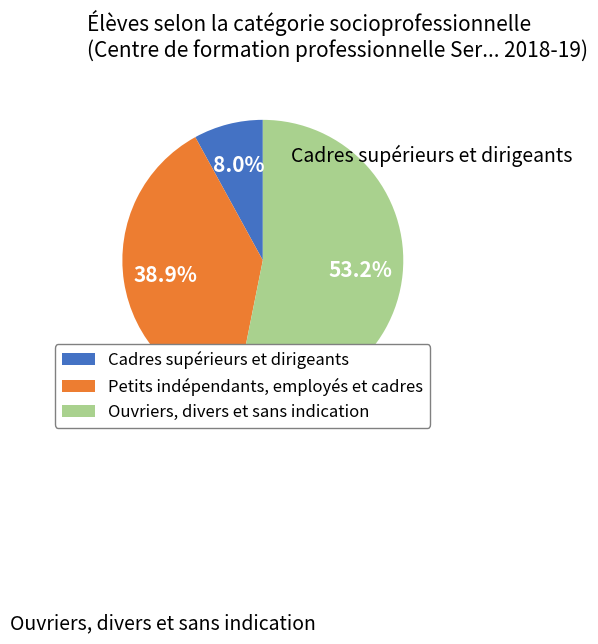

The Cadres supérieurs et dirigeants slice represents 17% of the pie. True or false?

False